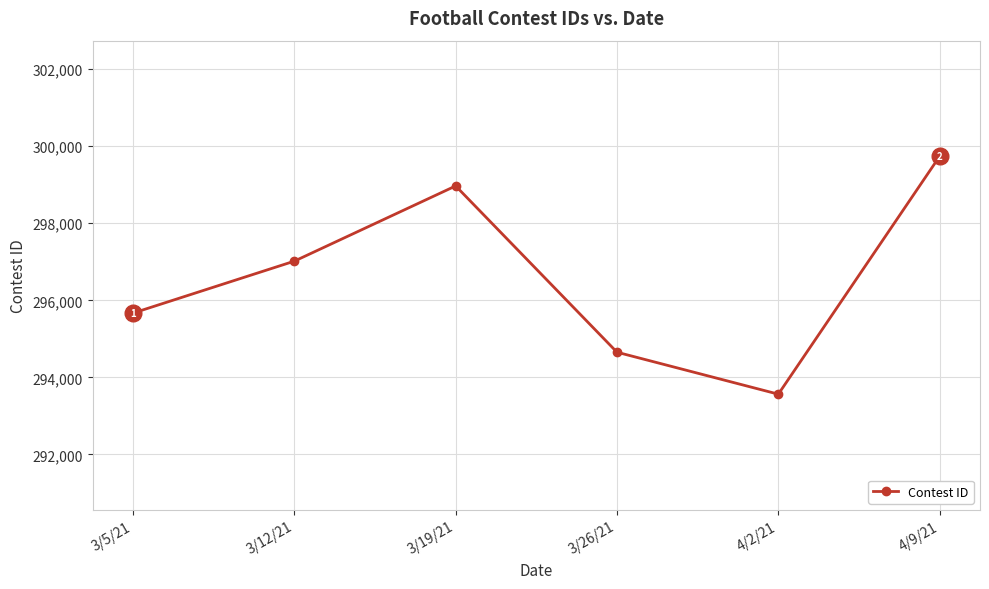

Reading left to right, transcribe all the data shown in this chart.

295669	297017	298969	294654	293565	299739